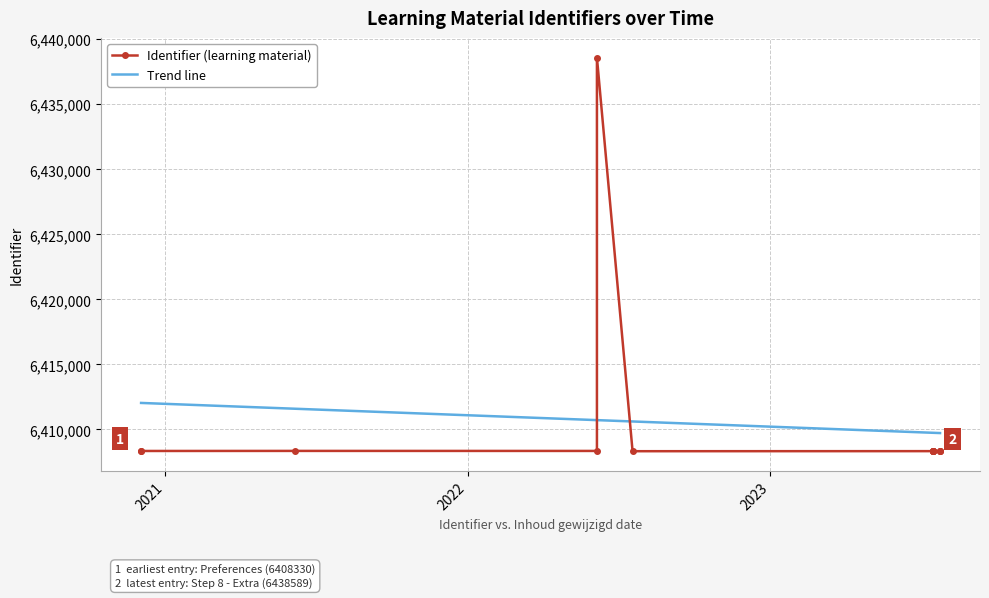

After their last crossing, which series has the higher values: Trend line or Identifier (learning material)?

Trend line